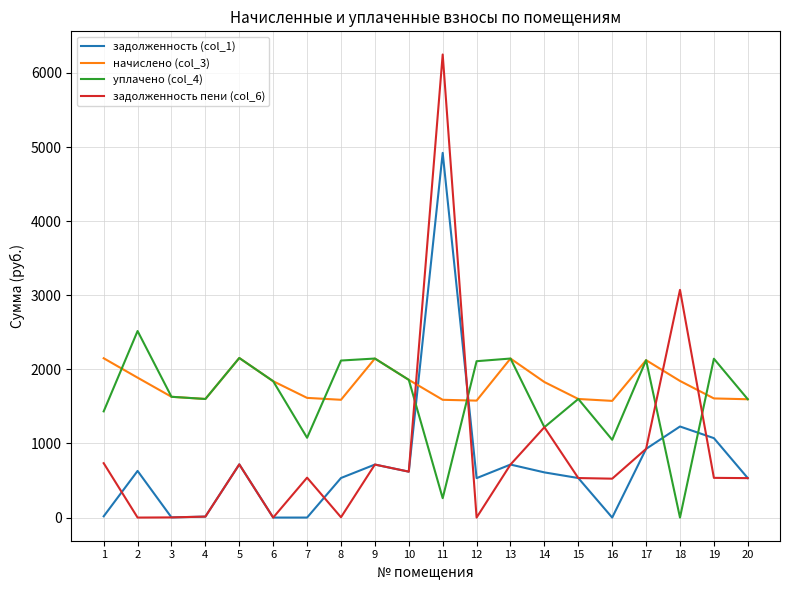

Which series has the widest spread of values?

задолженность пени (col_6)